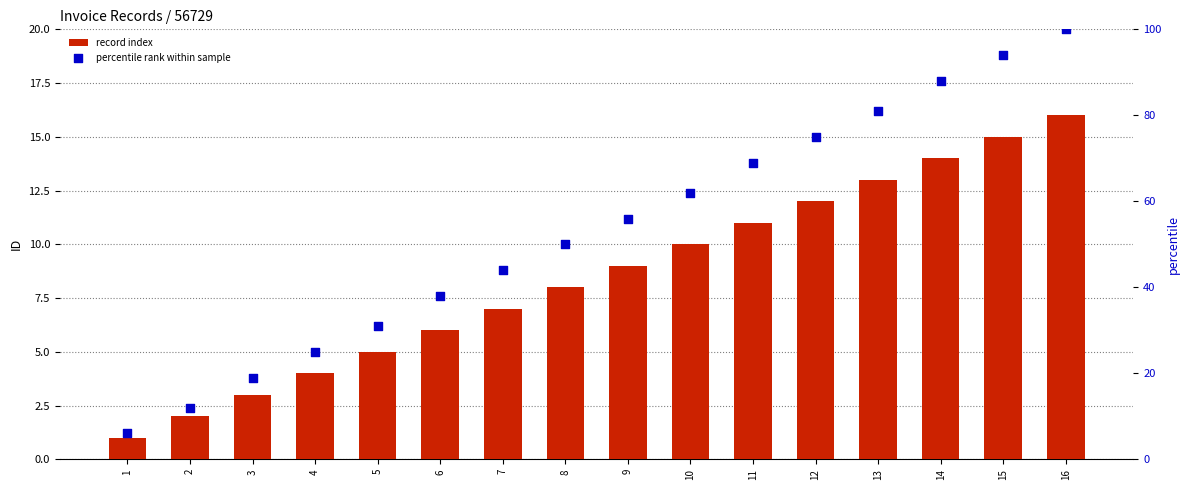

What are all the series names shown in the legend?

record index, percentile rank within sample